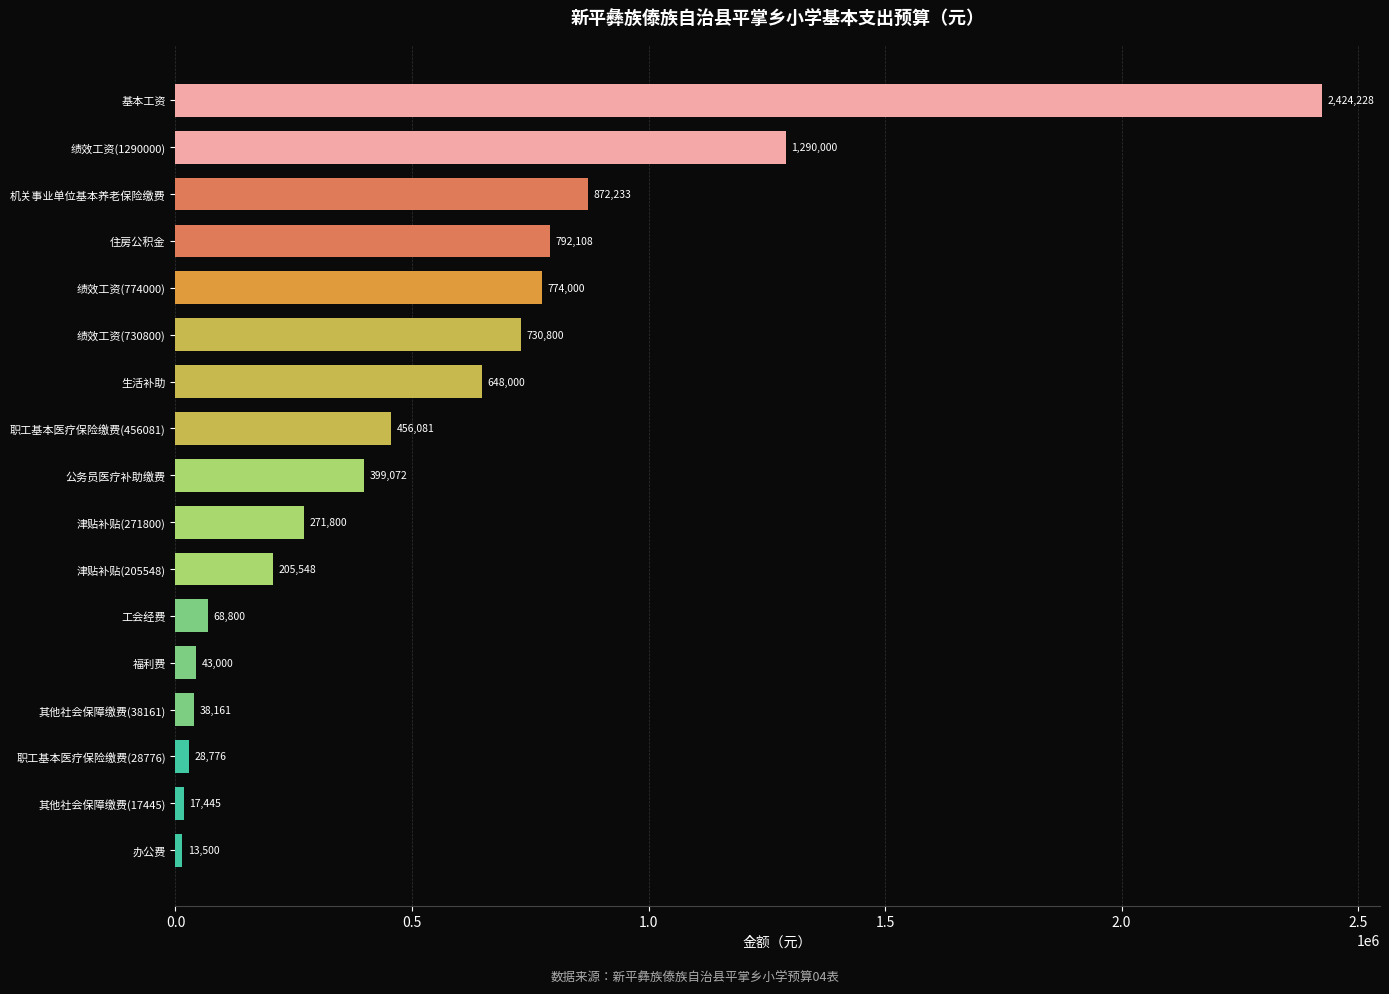

What is the sum of all values?

9073552